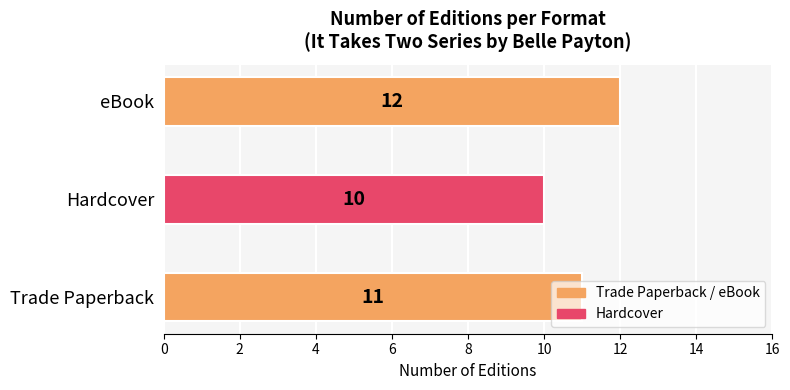

What is the average value?

11